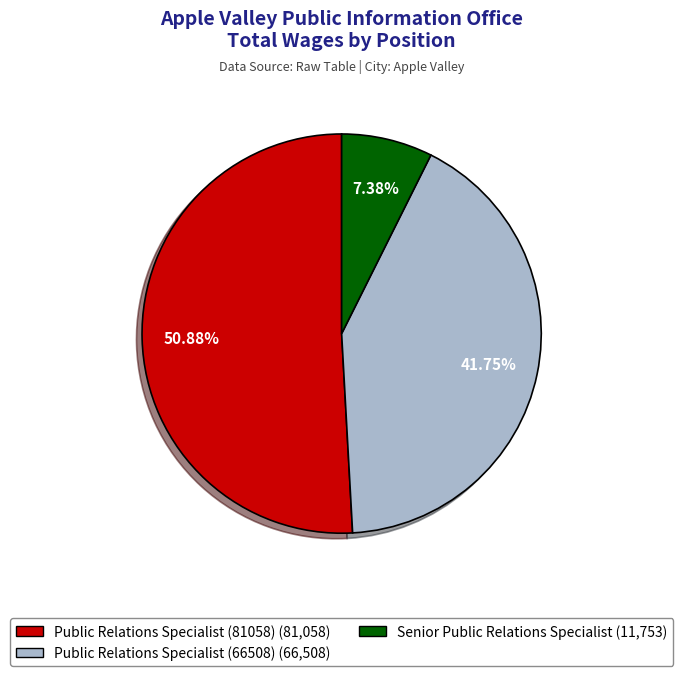

True or false: Public Relations Specialist (81058) accounts for 51% of the total.

True